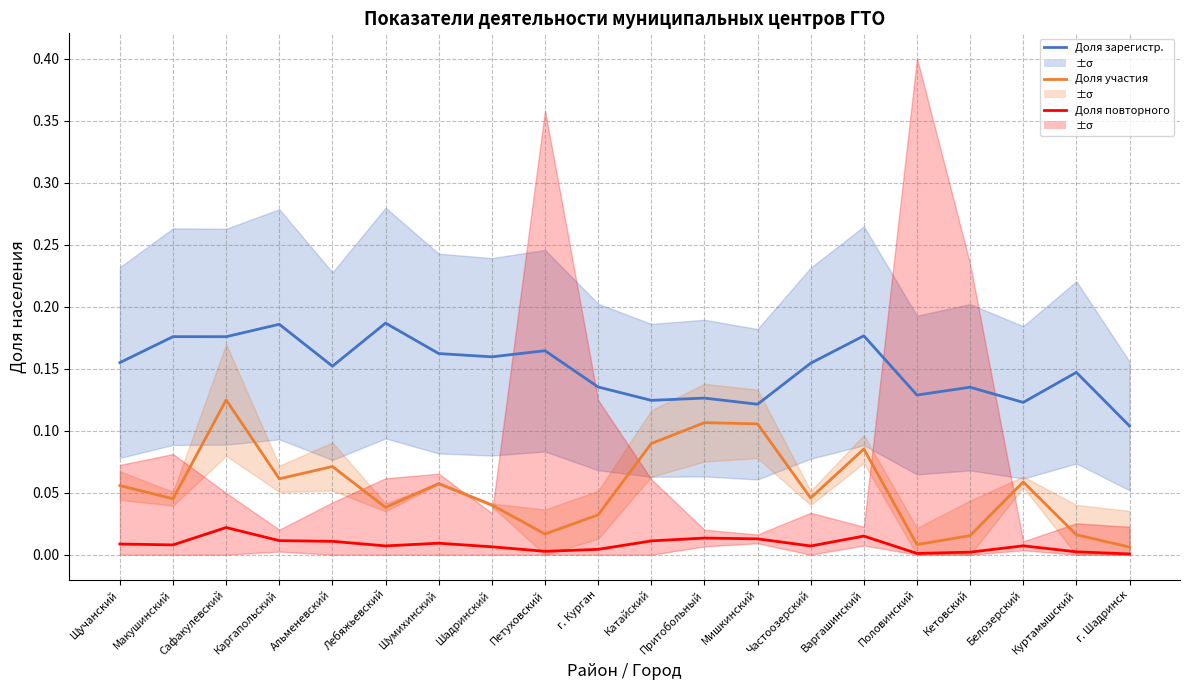

Reading right to left, transcribe all the data shown in this chart.

Доля зарегистрированных: г. Шадринск=0.1	Куртамышский=0.1	Белозерский=0.1	Кетовский=0.1	Половинский=0.1	Варгашинский=0.2	Частоозерский=0.2	Мишкинский=0.1	Притобольный=0.1	Катайский=0.1	г. Курган=0.1	Петуховский=0.2	Шадринский=0.2	Шумихинский=0.2	Лебяжьевский=0.2	Альменевский=0.2	Каргапольский=0.2	Сафакулевский=0.2	Макушинский=0.2	Щучанский=0.2
Доля участия в нормативах: г. Шадринск=0.0	Куртамышский=0.0	Белозерский=0.1	Кетовский=0.0	Половинский=0.0	Варгашинский=0.1	Частоозерский=0.0	Мишкинский=0.1	Притобольный=0.1	Катайский=0.1	г. Курган=0.0	Петуховский=0.0	Шадринский=0.0	Шумихинский=0.1	Лебяжьевский=0.0	Альменевский=0.1	Каргапольский=0.1	Сафакулевский=0.1	Макушинский=0.0	Щучанский=0.1
Доля повторного участия: г. Шадринск=0.0	Куртамышский=0.0	Белозерский=0.0	Кетовский=0.0	Половинский=0.0	Варгашинский=0.0	Частоозерский=0.0	Мишкинский=0.0	Притобольный=0.0	Катайский=0.0	г. Курган=0.0	Петуховский=0.0	Шадринский=0.0	Шумихинский=0.0	Лебяжьевский=0.0	Альменевский=0.0	Каргапольский=0.0	Сафакулевский=0.0	Макушинский=0.0	Щучанский=0.0